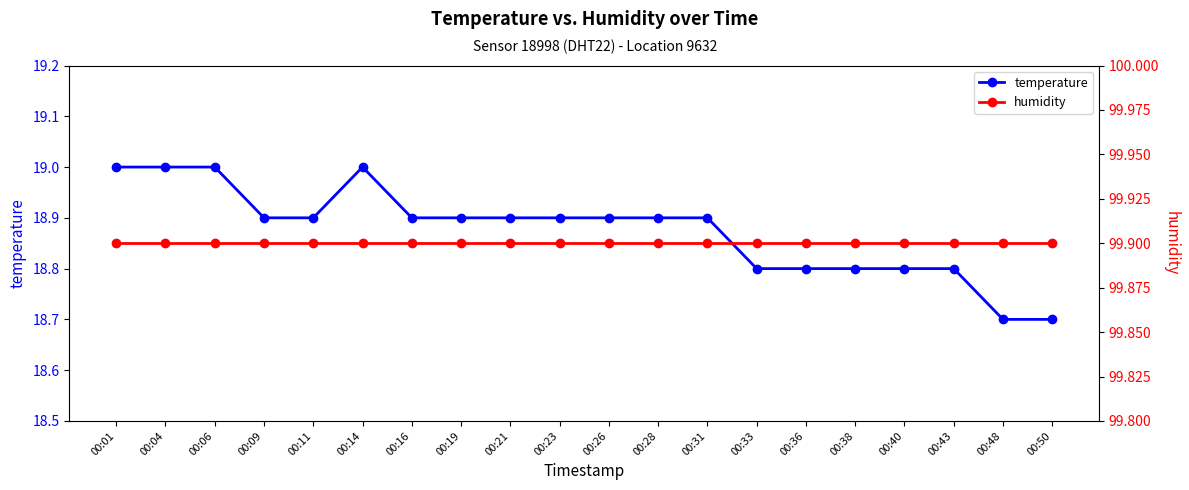

What is the total value across all series at 00:48?

118.6